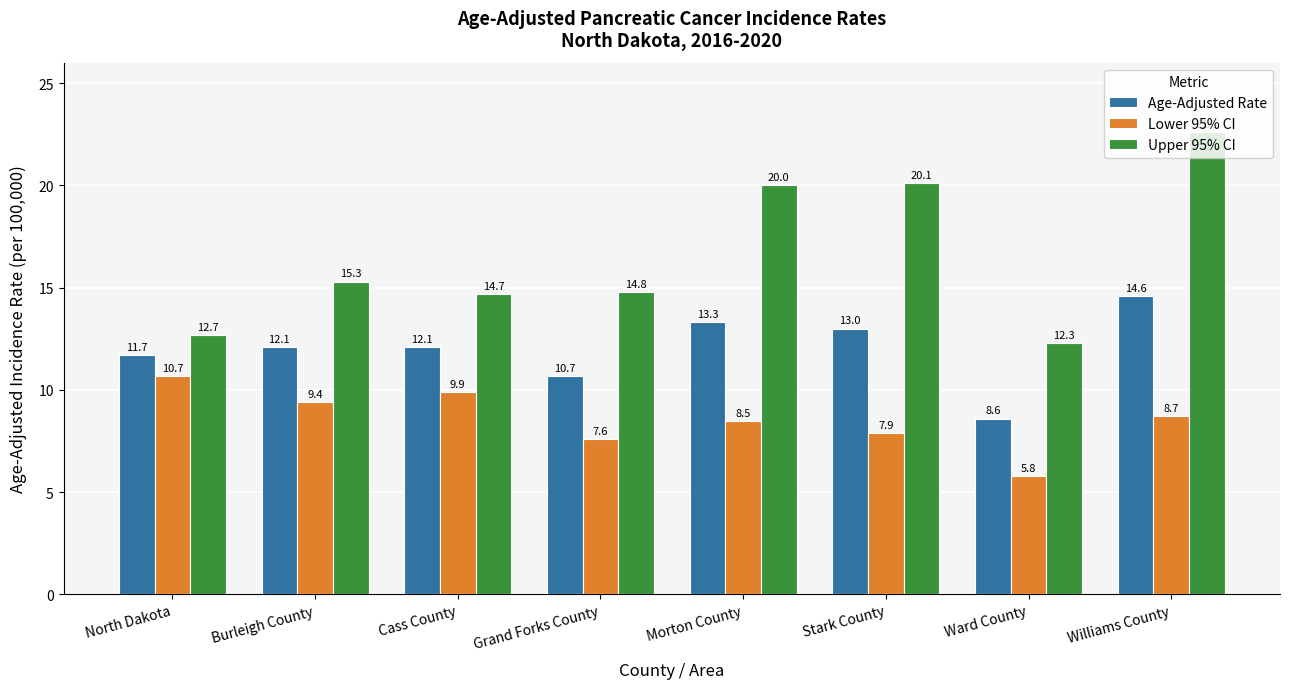

How many distinct data groups are displayed?

3